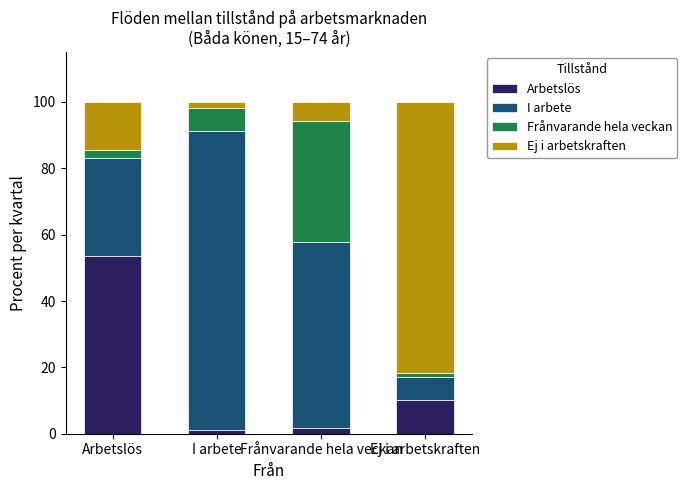

How many values in the Arbetslös series are below 10?

2